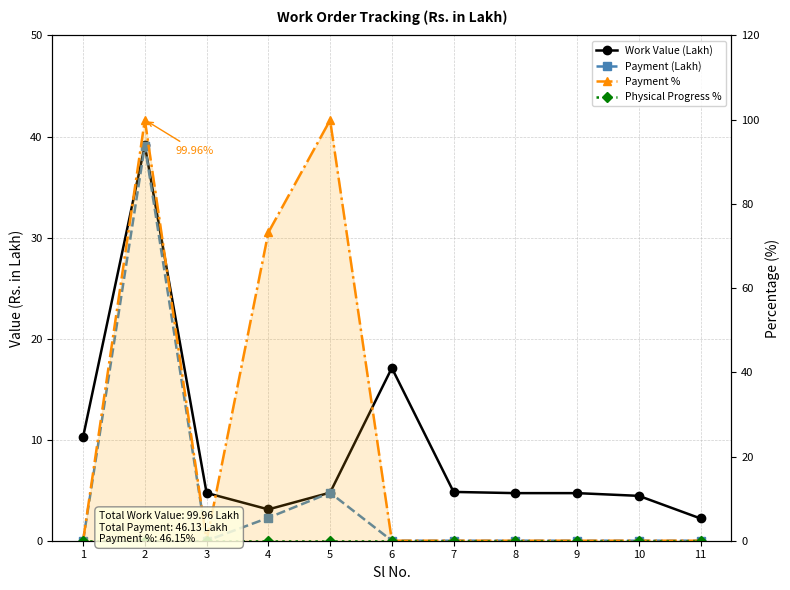

Is this an area chart (filled region under the line)?

No